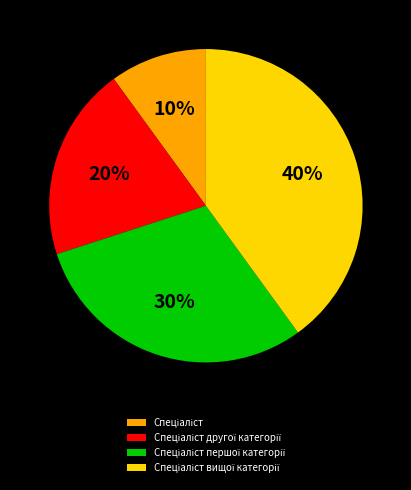

Is there a majority slice in this chart?

No